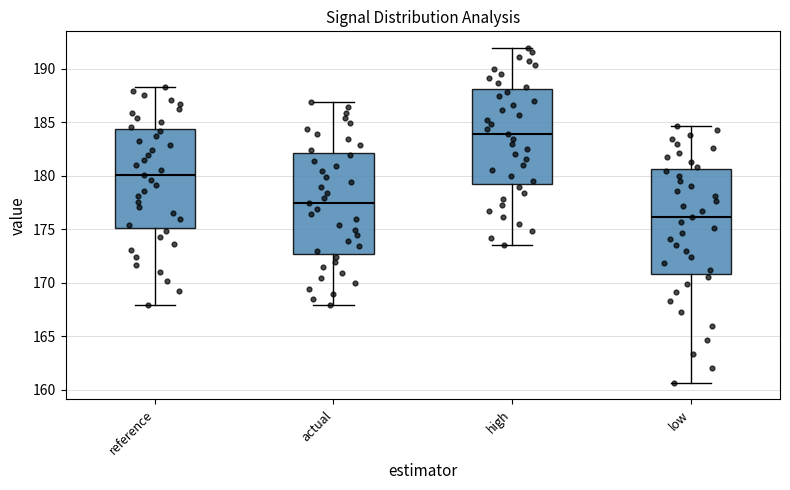

Which box's median line is the lowest?

low